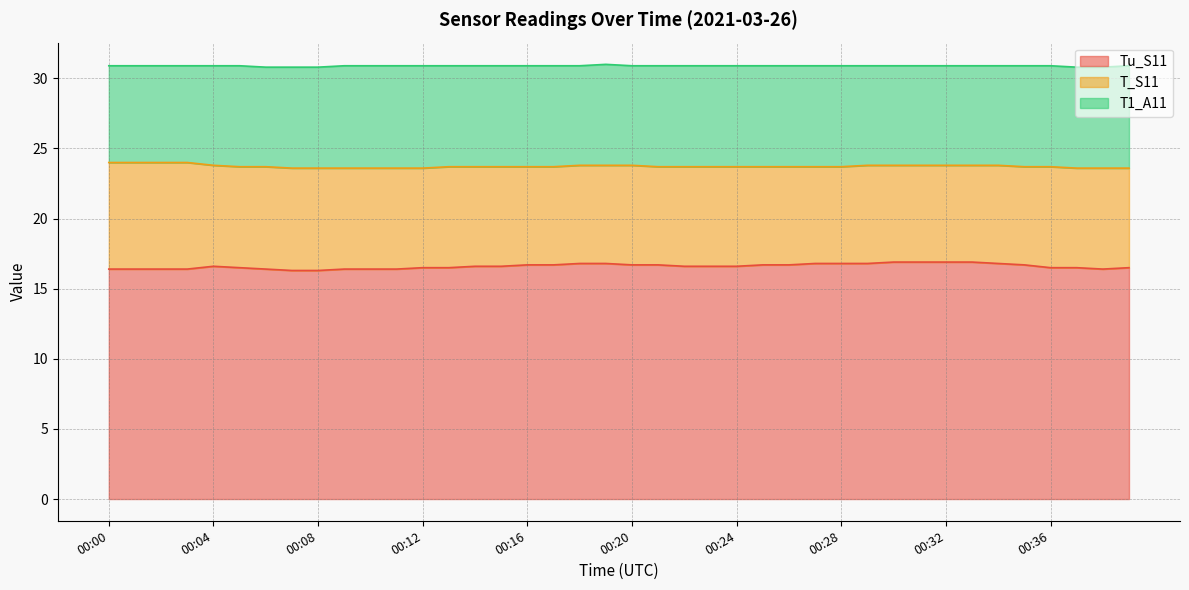

At which category is the sum across all series the highest?

00:19